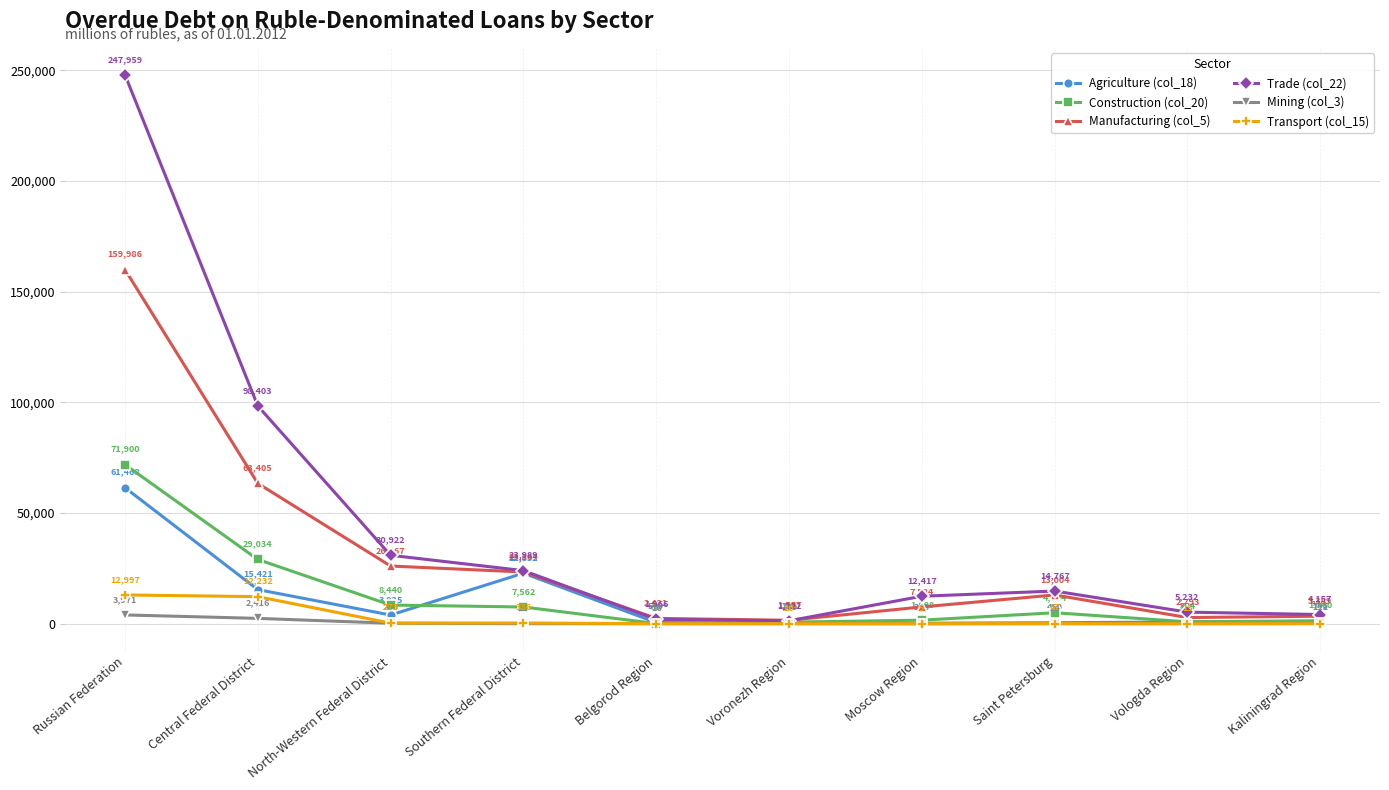

What is the difference between the highest and lowest values at Saint Petersburg?

14743